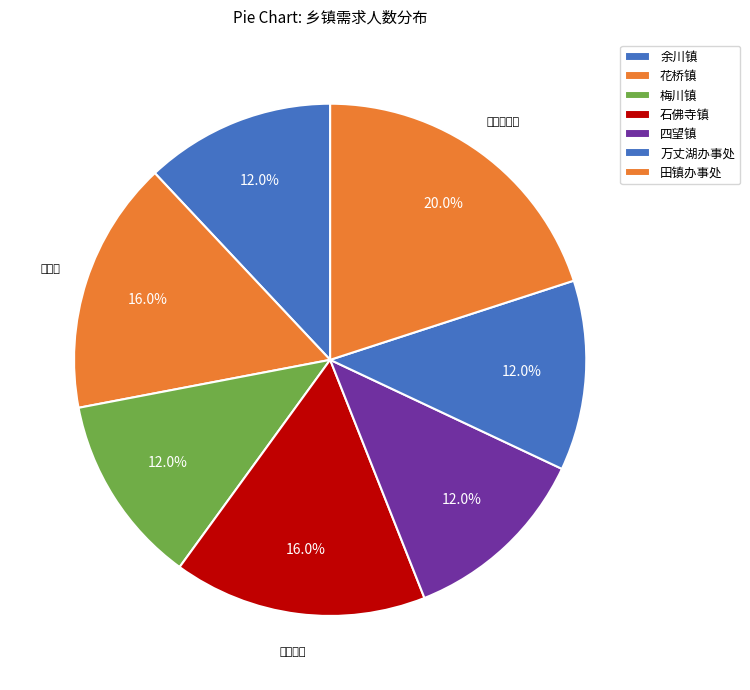

What percentage is the 田镇办事处 slice, to the nearest percent?

20%